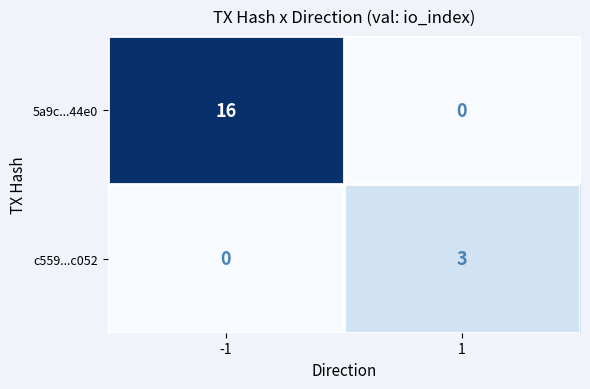

Which label corresponds to the largest value in the chart?

-1